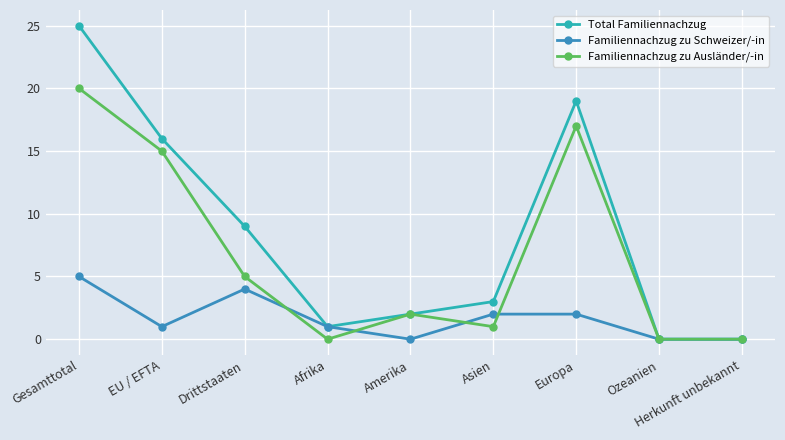

What is the difference between the second highest and minimum values in the Familiennachzug zu Ausländer/-in series?

17